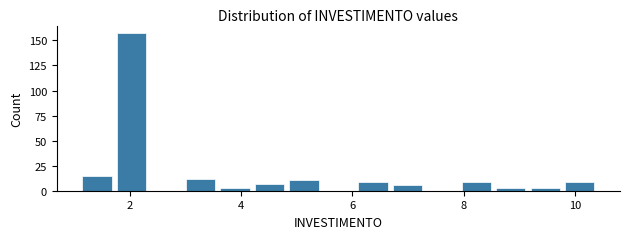

Read against the x-axis, roughly where is the centre of the tallest bar?

2.0